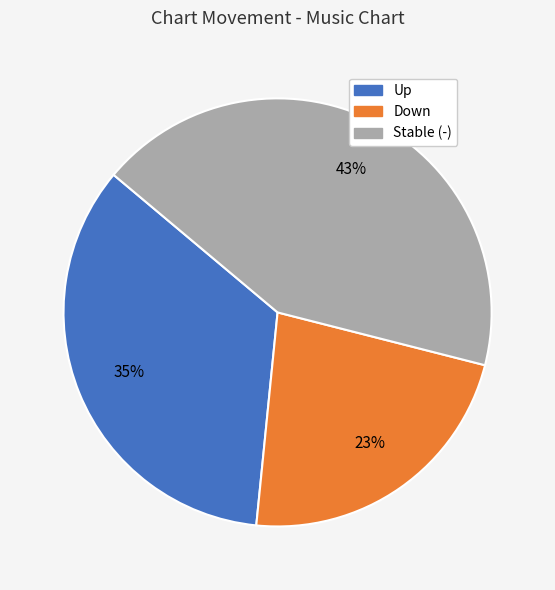

Is there any slice that represents more than half of the pie?

No